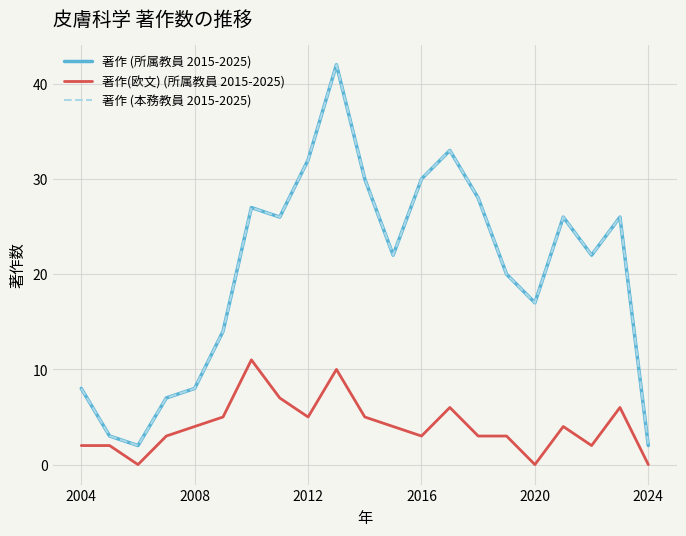

At which category is the sum across all series the highest?

9